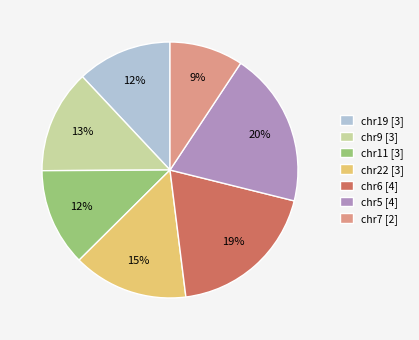

How many segments does this pie chart have?

7